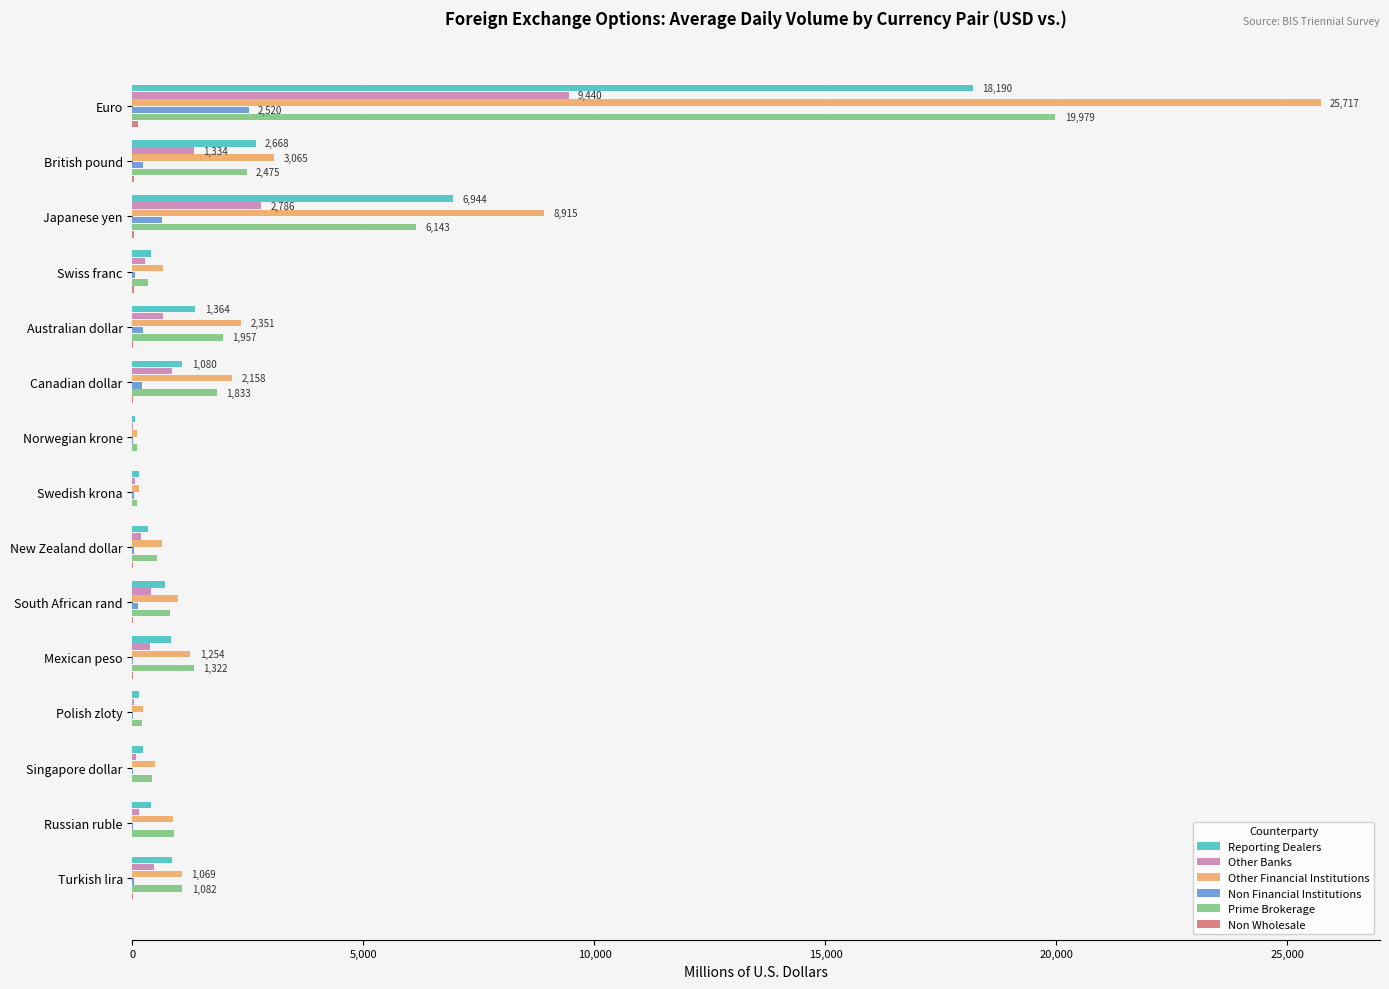

True or false: Other Banks has a value of 1333.5 at British pound.

True